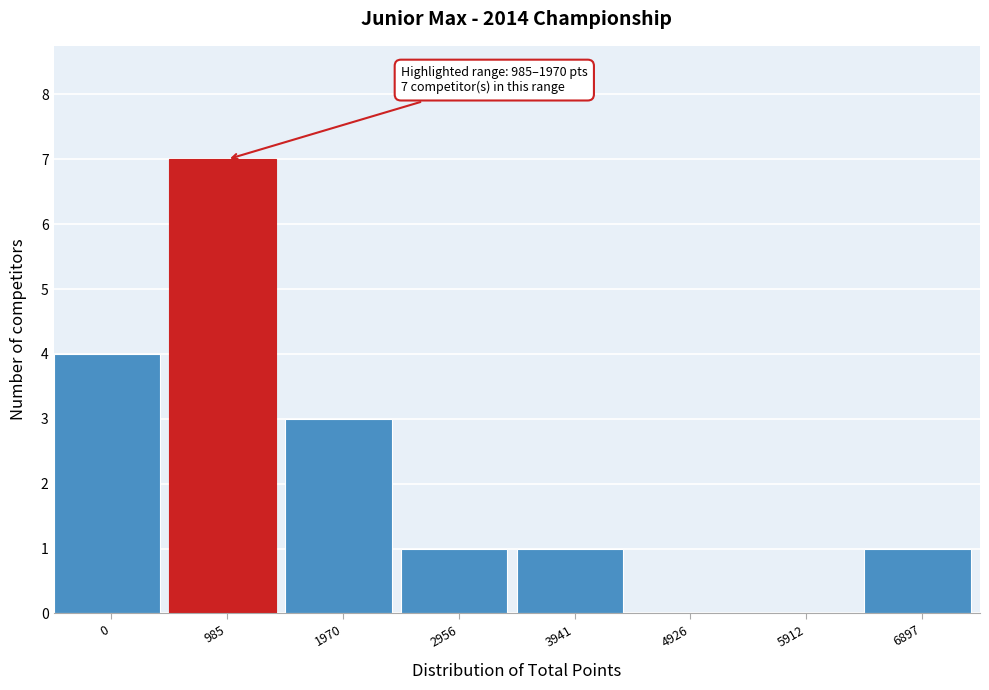

Reading left to right, transcribe all the data shown in this chart.

0=4	985=7	1970=3	2956=1	3941=1	4926=0	5912=0	6897=1